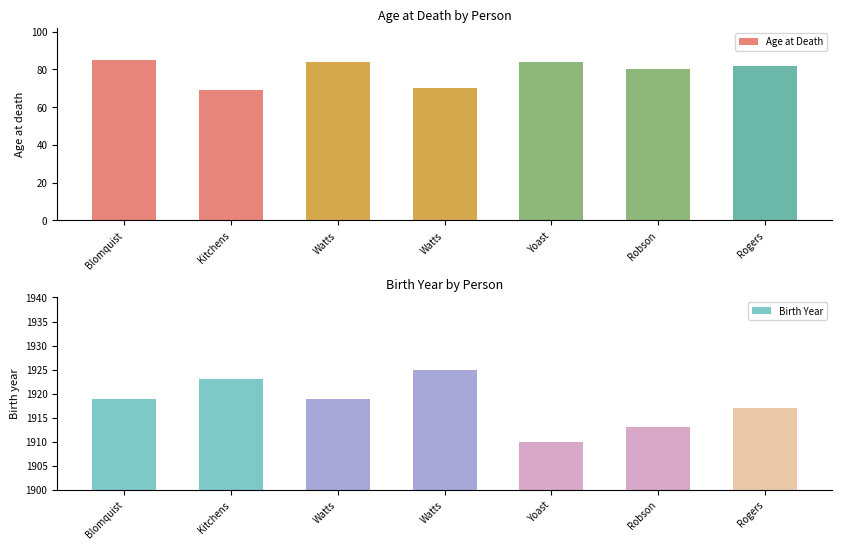

How many bars are there in each group?

2